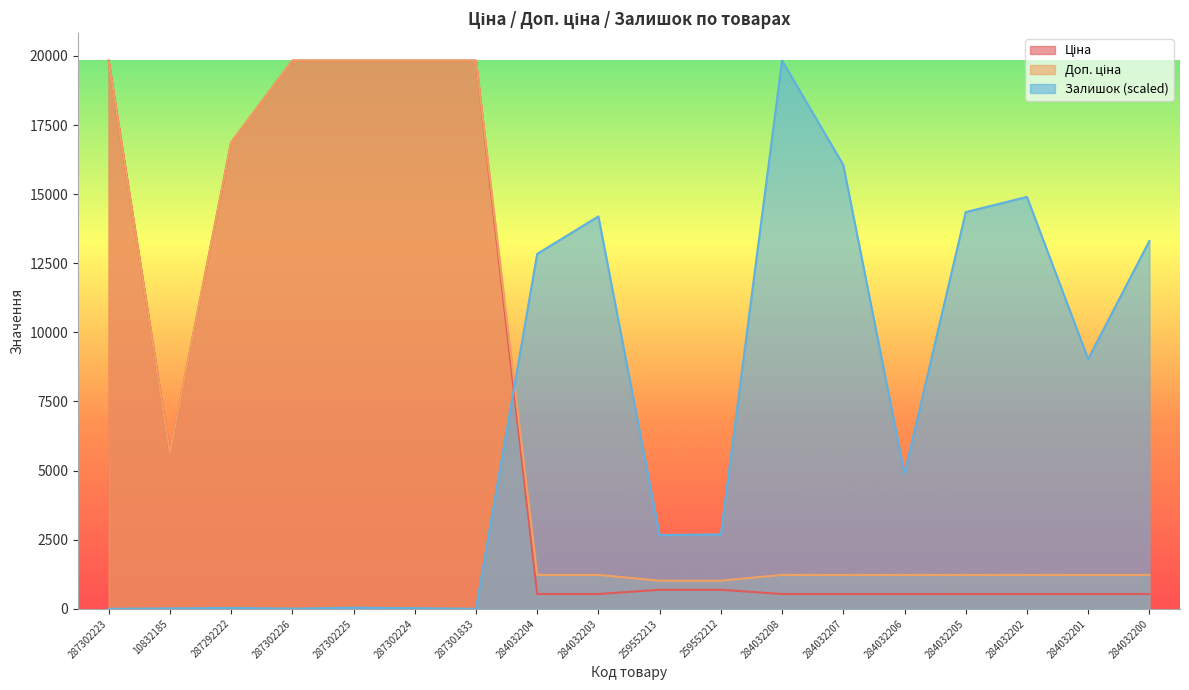

What is the difference between the highest and lowest values at 10832185?

5619.8